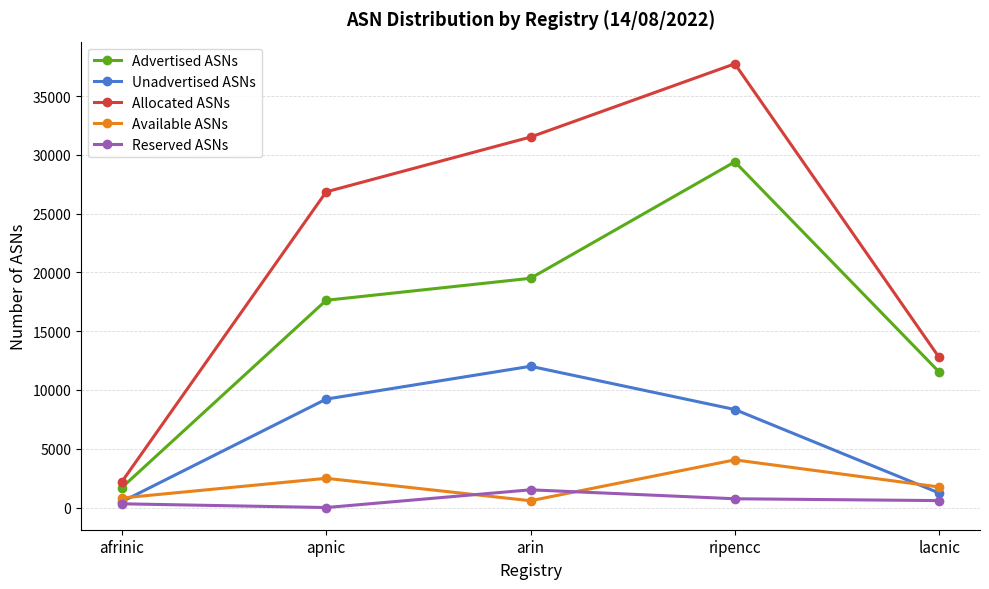

What is the highest value of the Allocated ASNs series?

37740